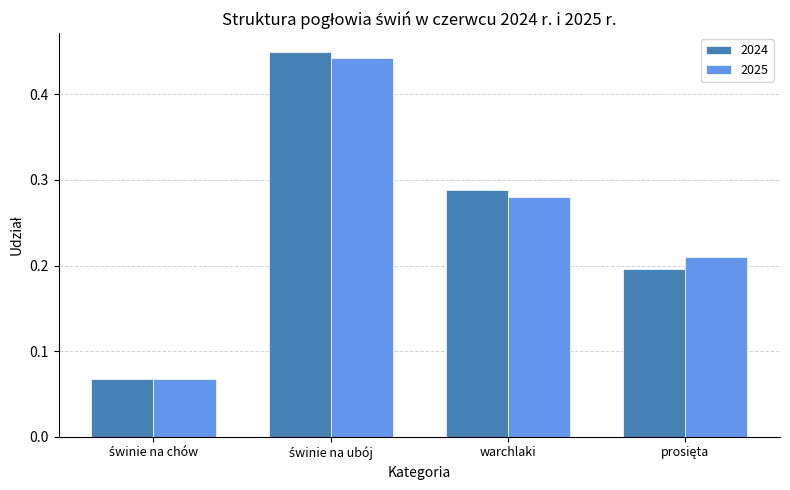

Rank the series by their maximum value, from lowest to highest.

2025, 2024